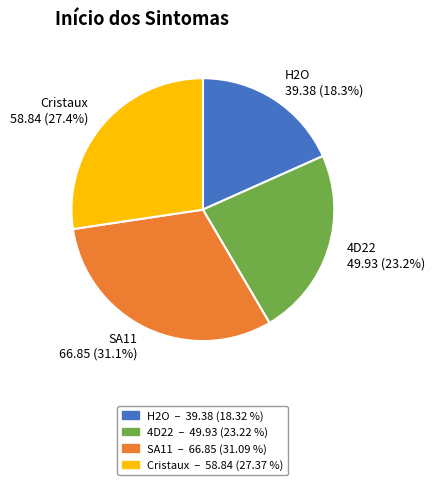

Approximately how many times larger is the value at H2O compared to 4D22?

0.8